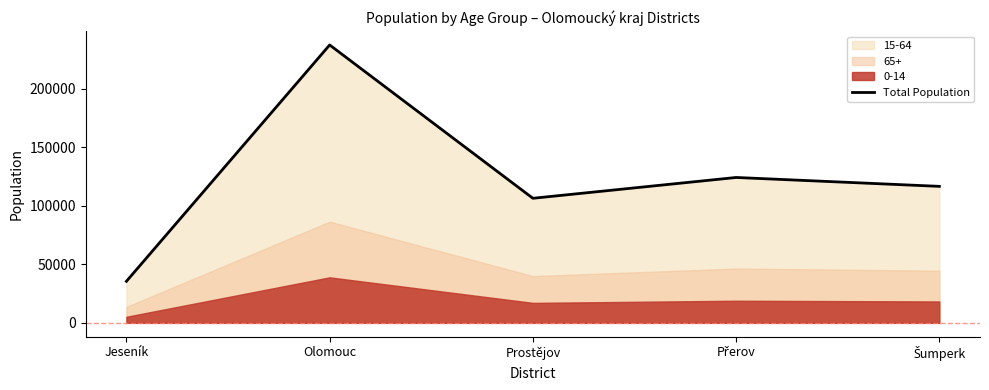

Rank the categories by value from lowest to highest.

Jeseník, Prostějov, Šumperk, Přerov, Olomouc